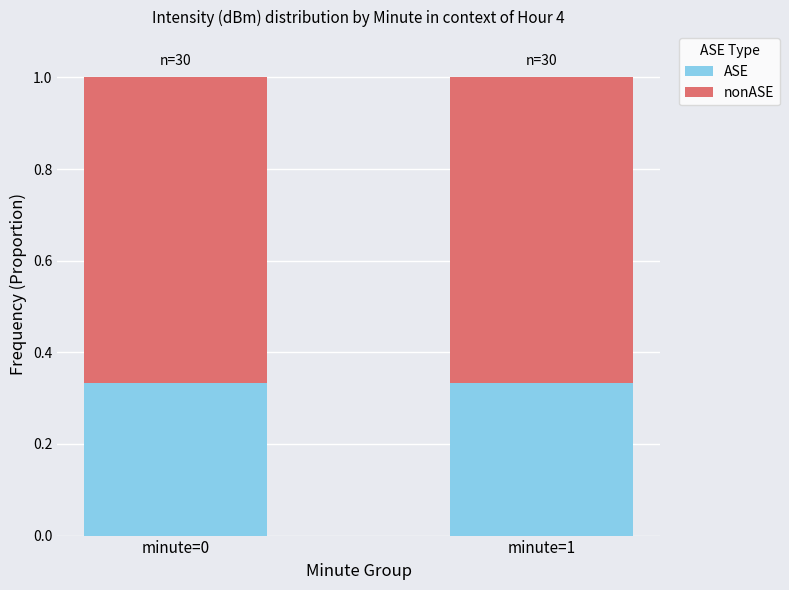

What is the total value across all series at minute=0?

1.0